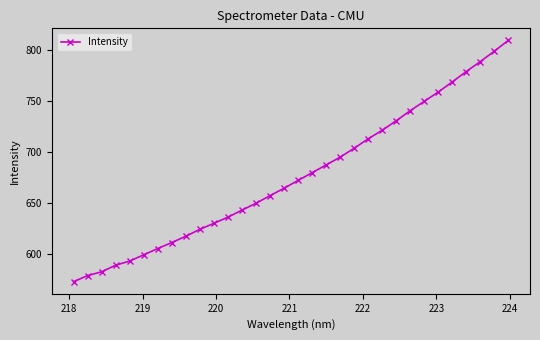

What is the minimum value shown in the chart?

573.2